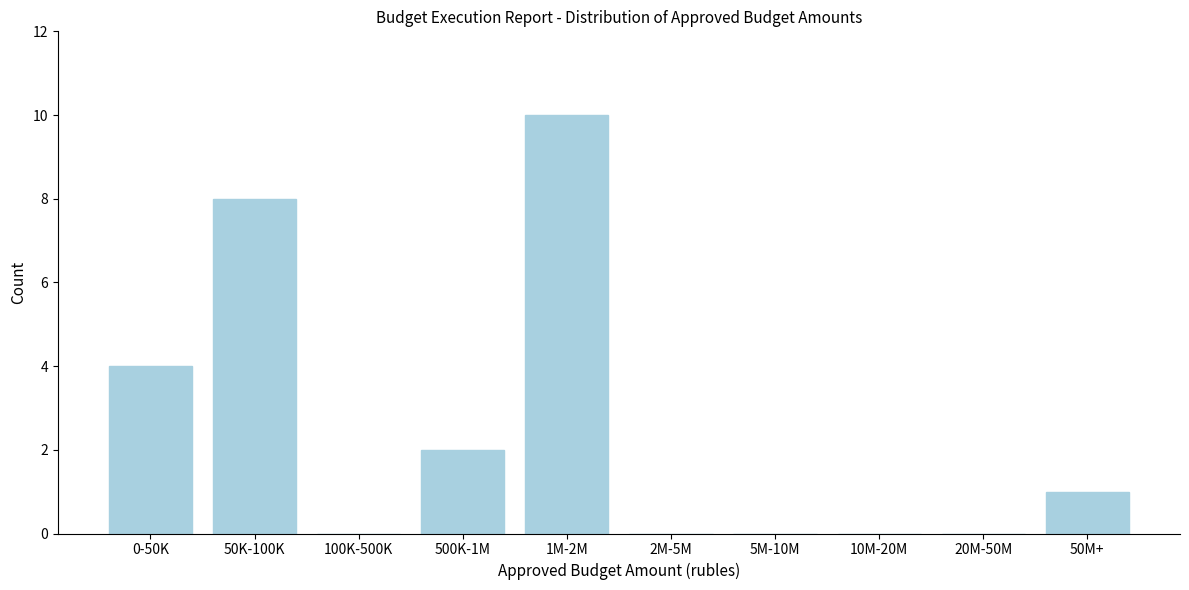

Reading left to right, what are all the values shown in this chart?

0-50K=4	50K-100K=8	100K-500K=0	500K-1M=2	1M-2M=10	2M-5M=0	5M-10M=0	10M-20M=0	20M-50M=0	50M+=1